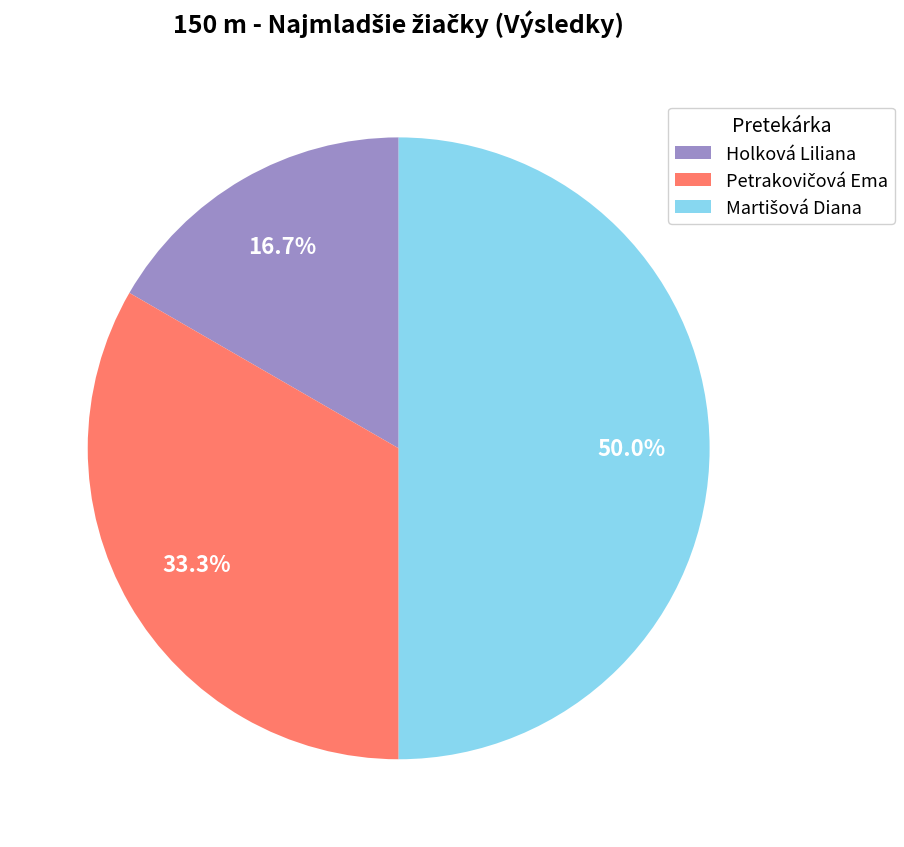

Count the number of slices in the pie.

3